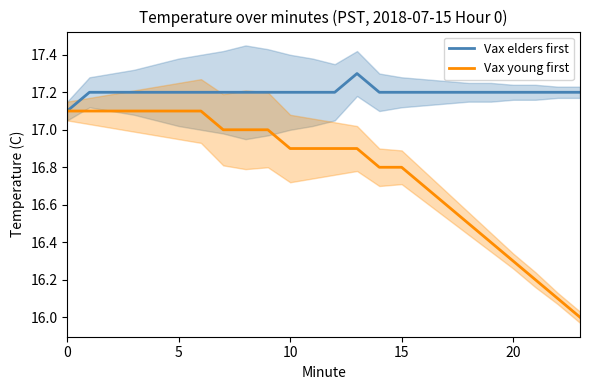

True or false: Vax young first and Vax elders first intersect in this chart.

False